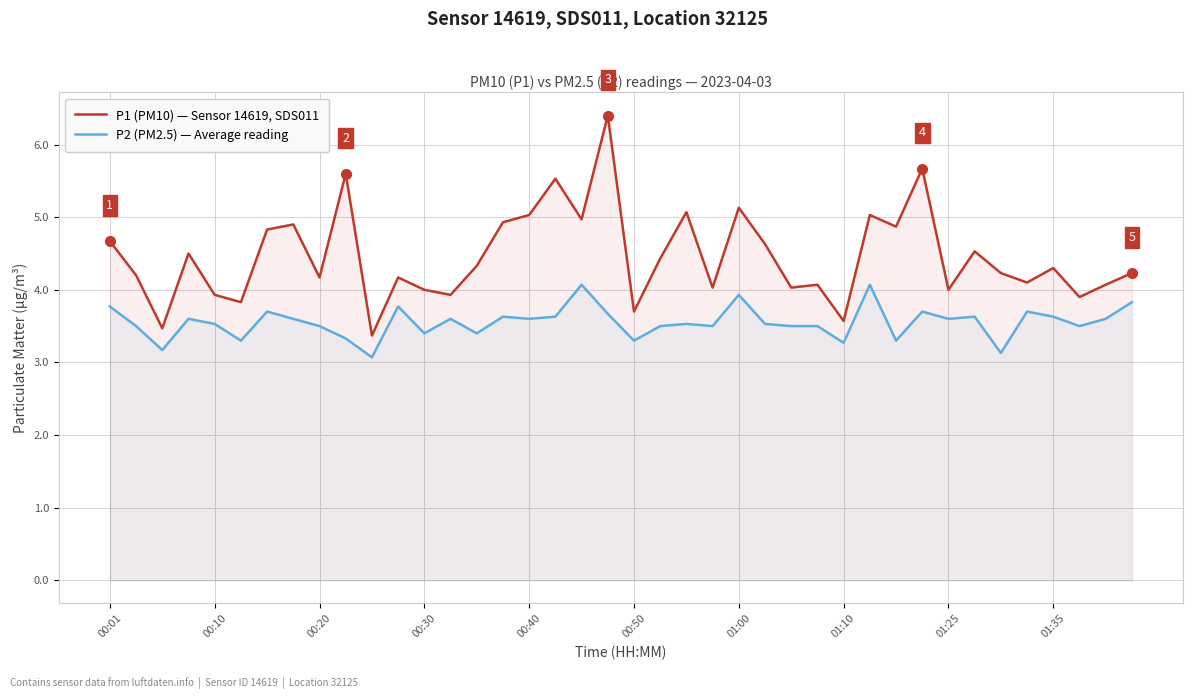

Reading left to right, extract all data points from this chart.

P1 (PM10) — Sensor 14619, SDS011: 4.7	4.2	3.5	4.5	3.9	3.8	4.8	4.9	4.2	5.6	3.4	4.2	4.0	3.9	4.3	4.9	5.0	5.5	5.0	6.4	3.7	4.4	5.1	4.0	5.1	4.6	4.0	4.1	3.6	5.0	4.9	5.7	4.0	4.5	4.2	4.1	4.3	3.9	4.1	4.2
P2 (PM2.5) — Average reading: 3.8	3.5	3.2	3.6	3.5	3.3	3.7	3.6	3.5	3.3	3.1	3.8	3.4	3.6	3.4	3.6	3.6	3.6	4.1	3.7	3.3	3.5	3.5	3.5	3.9	3.5	3.5	3.5	3.3	4.1	3.3	3.7	3.6	3.6	3.1	3.7	3.6	3.5	3.6	3.8